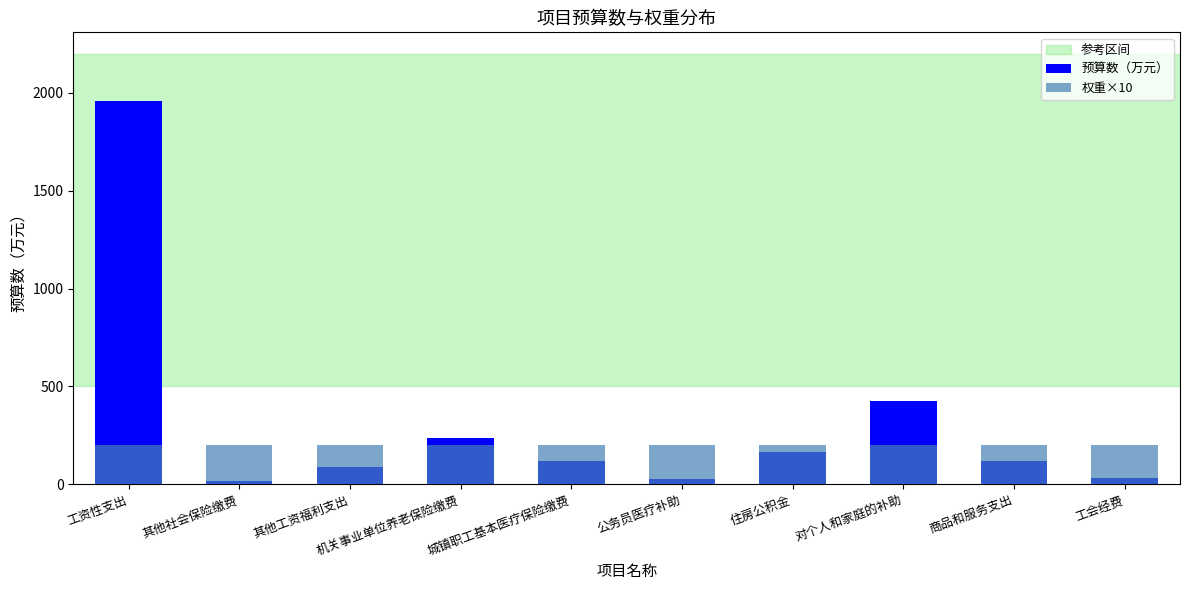

Does the chart contain stacked bars?

No